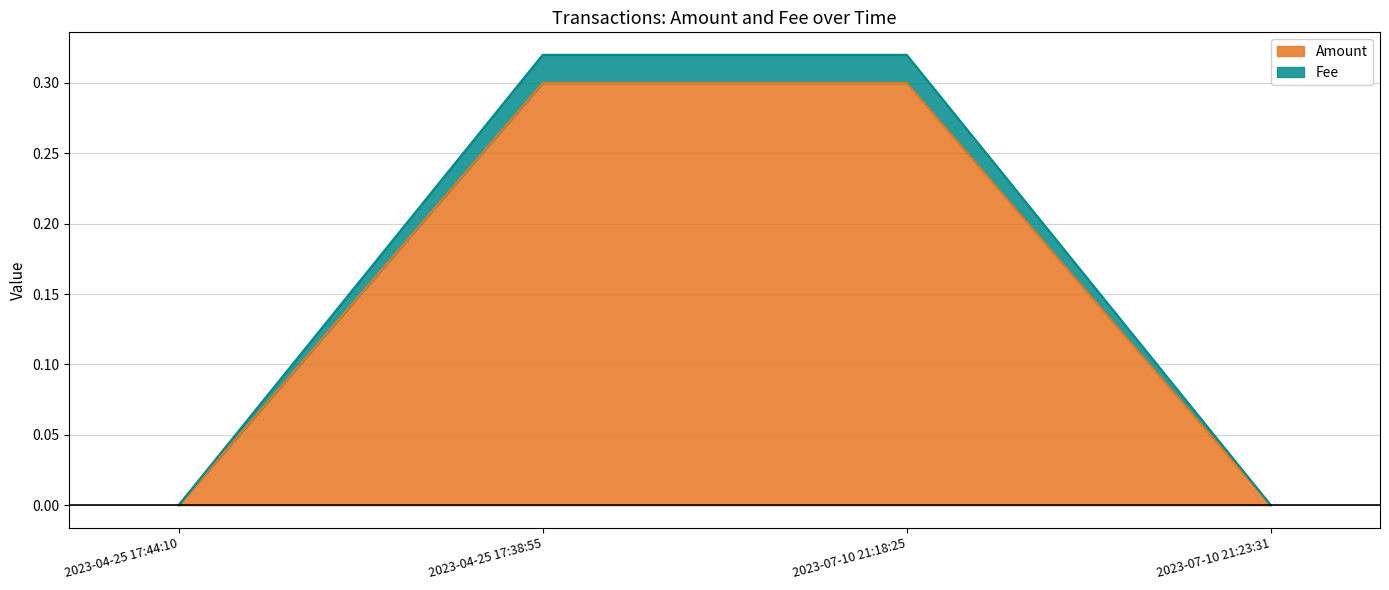

The Fee series shows 0.0 at 2023-04-25 17:44:10. True or false?

True